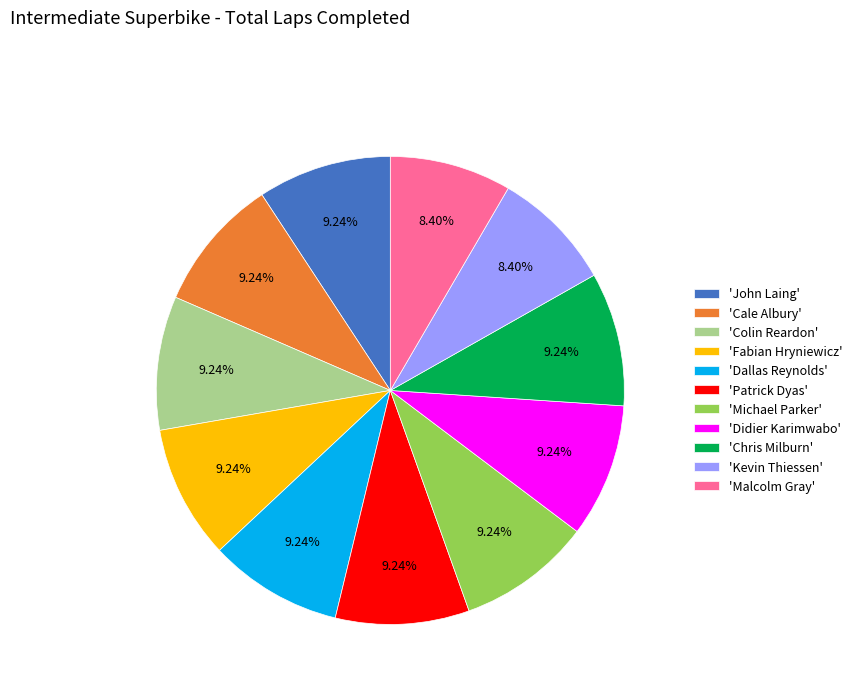

Approximately how many times larger is the value at 'Chris Milburn' compared to 'John Laing'?

1.0